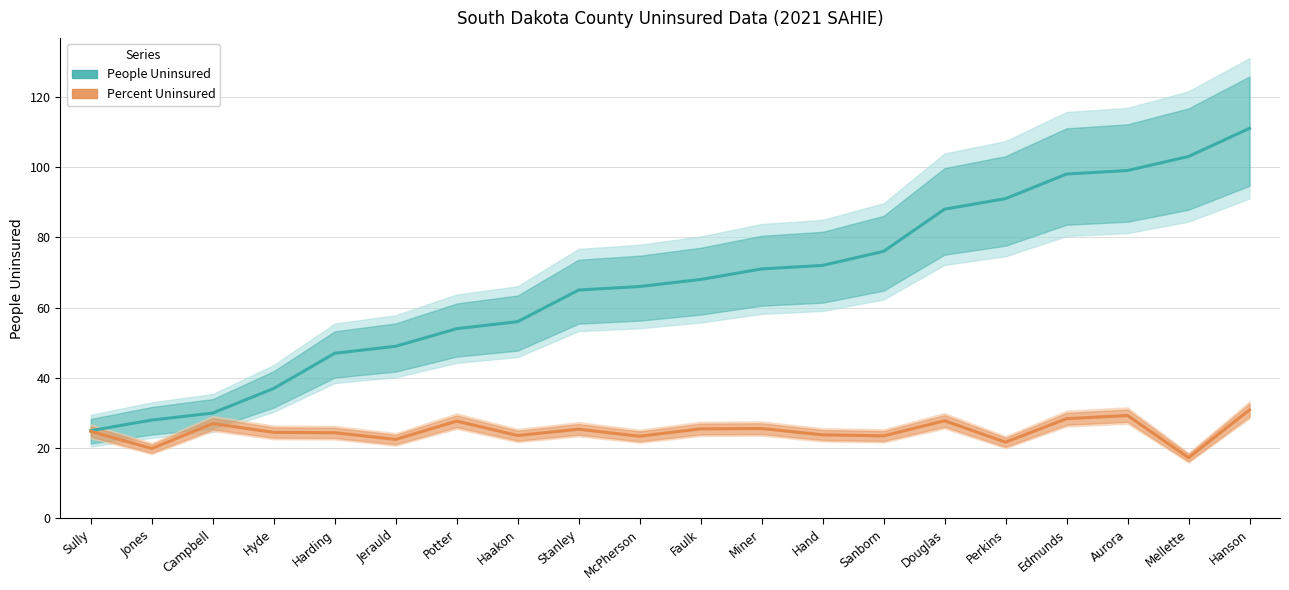

True or false: People Uninsured has more than 0 interior local peaks.

False